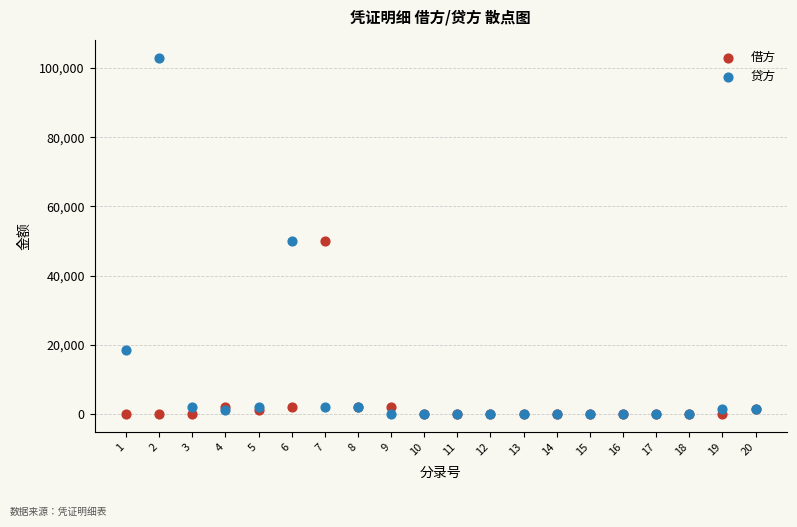

Which series has the widest spread of Y values?

贷方